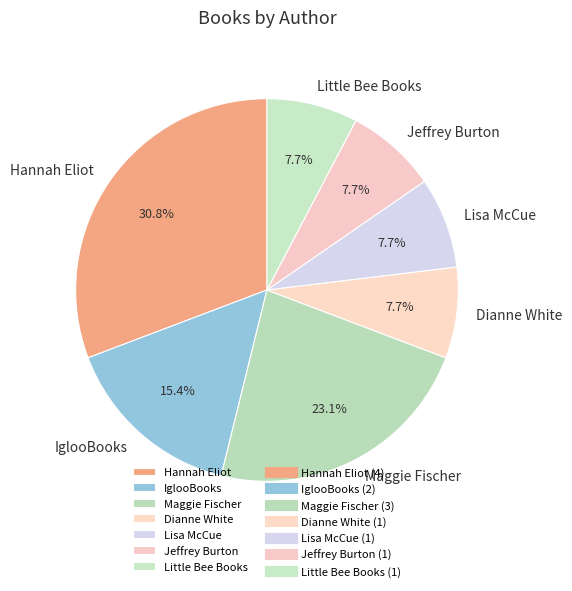

Combined, what portion of the pie is Hannah Eliot and Jeffrey Burton?

38.5%